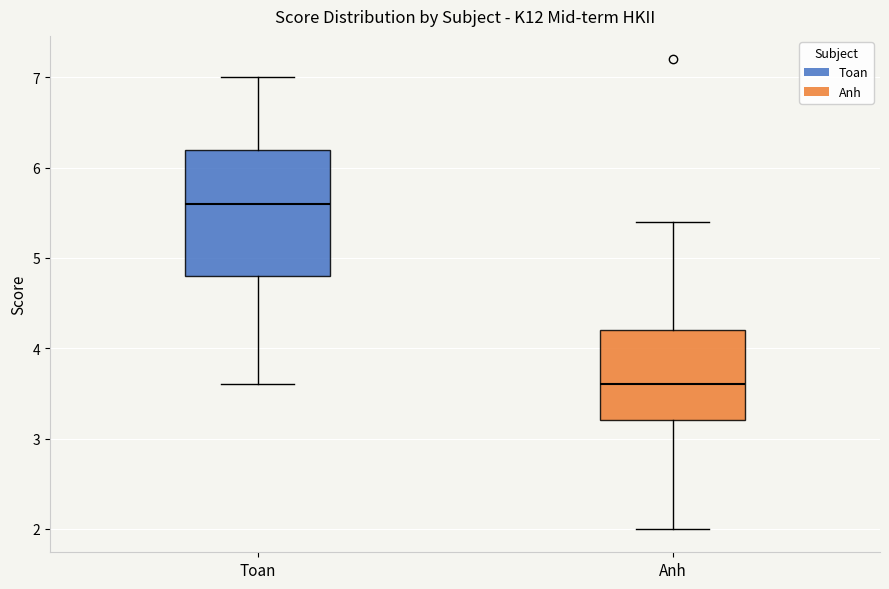

Which box has the highest median line?

Toan